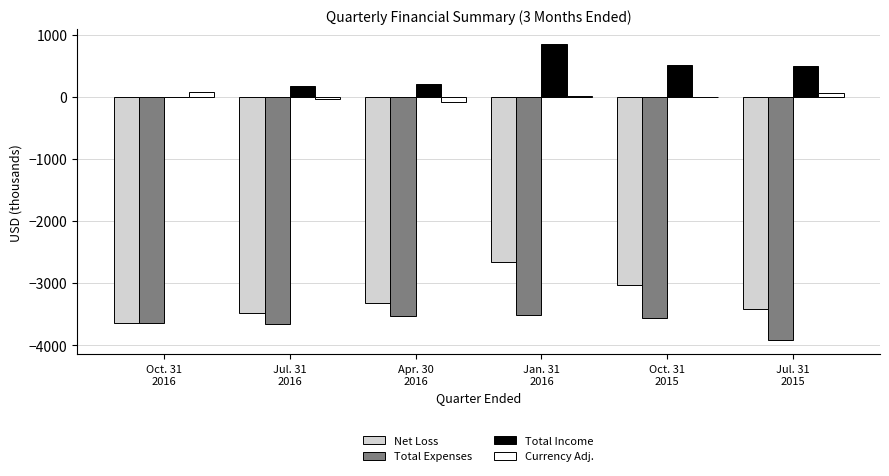

Which series has the largest total across all categories?

Total Income